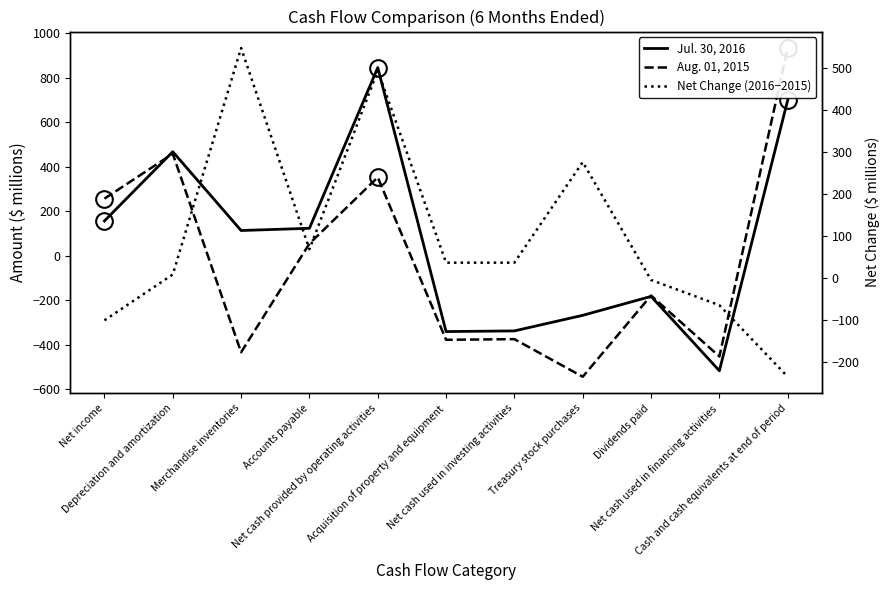

Count the number of data series in this chart.

3